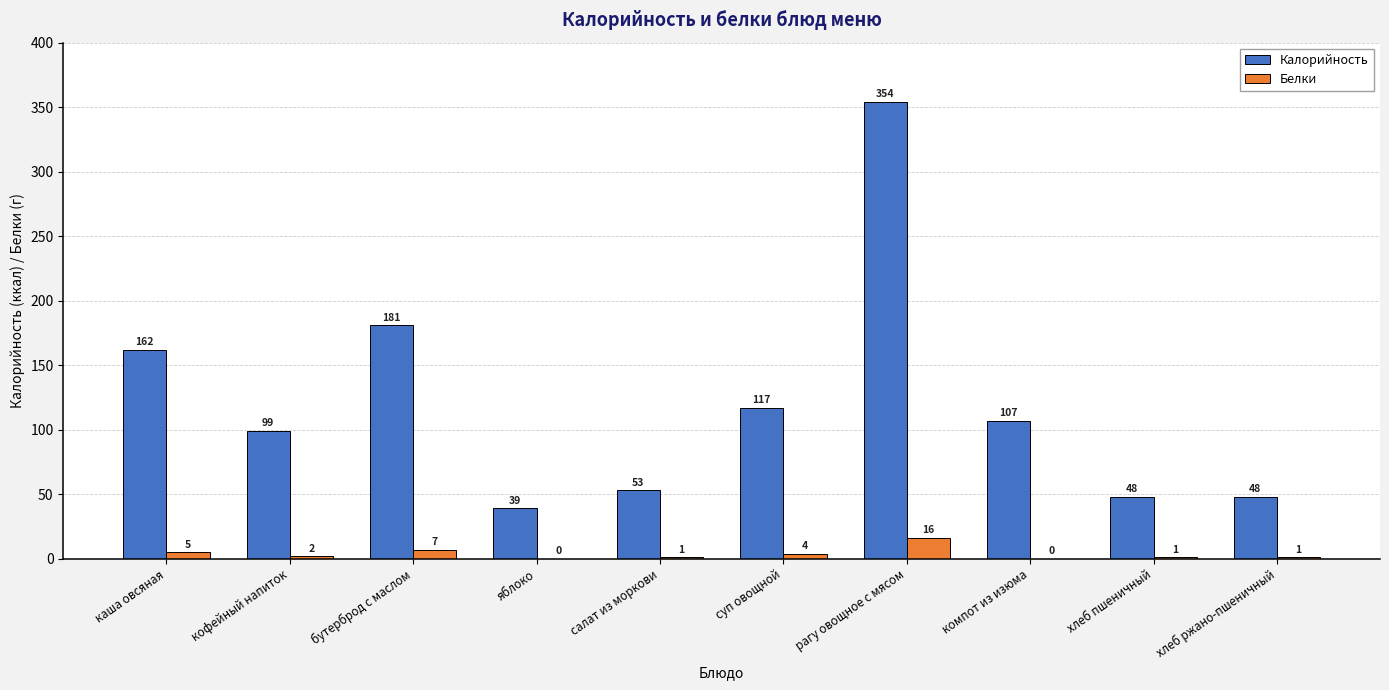

At which label does Калорийность first exceed 107?

каша овсяная